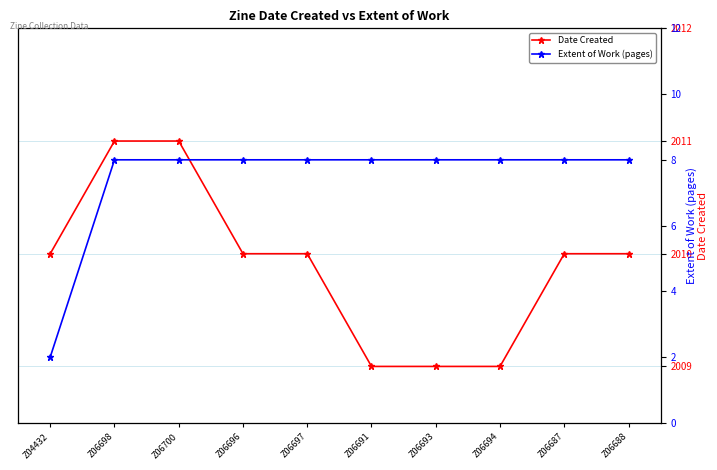

Reading left to right, transcribe all the data shown in this chart.

Date Created: 2010	2011	2011	2010	2010	2009	2009	2009	2010	2010
Extent of Work (pages): 2	8	8	8	8	8	8	8	8	8